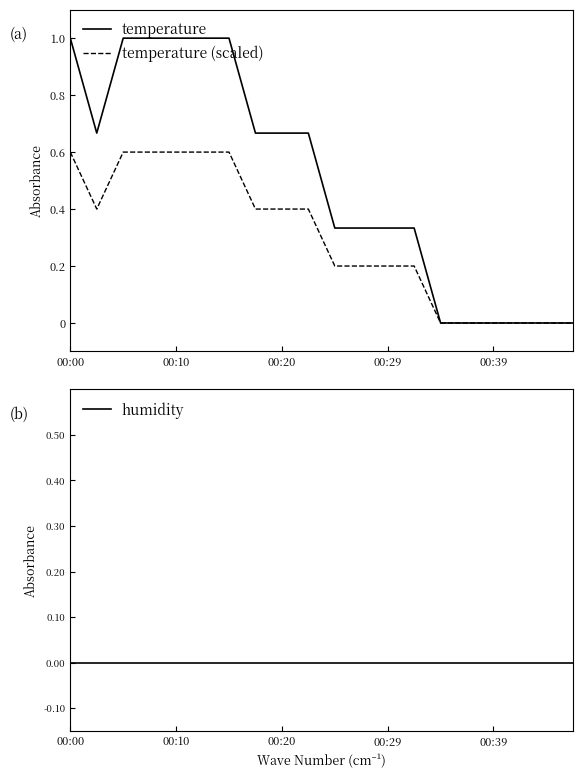

What is the difference between the maximum and minimum values in the temperature series?

1.0